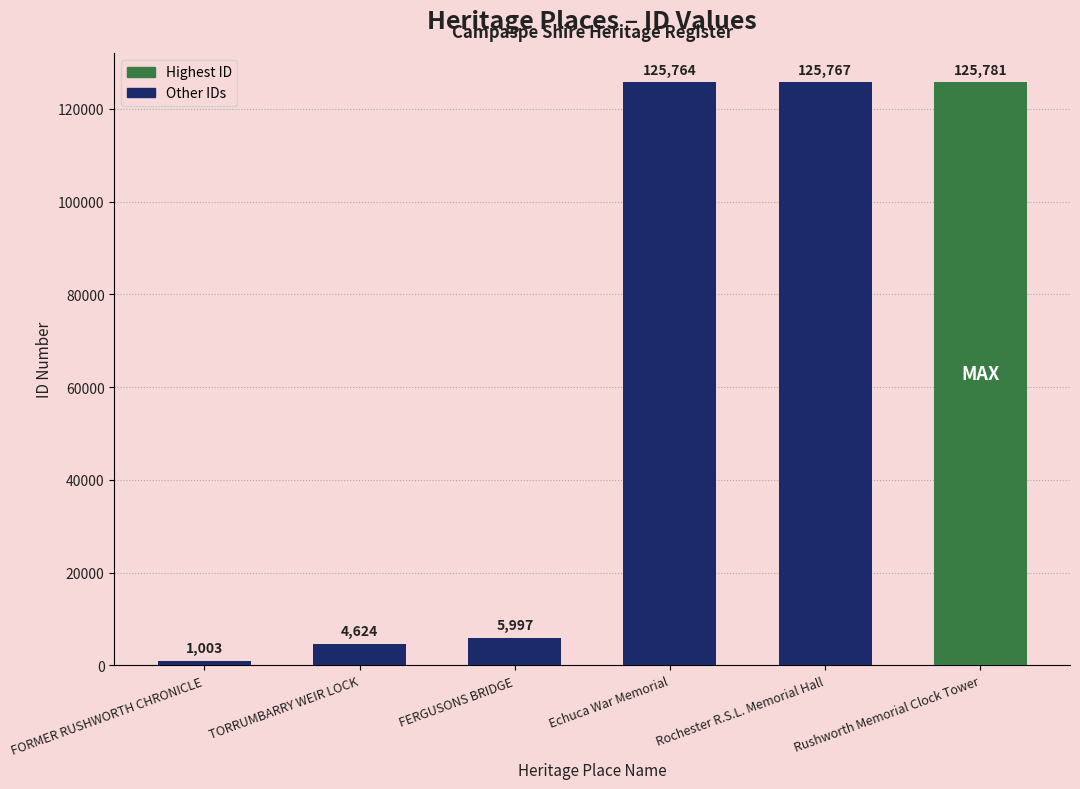

What is the change in value from FERGUSONS BRIDGE to Rushworth Memorial Clock Tower?

+119784